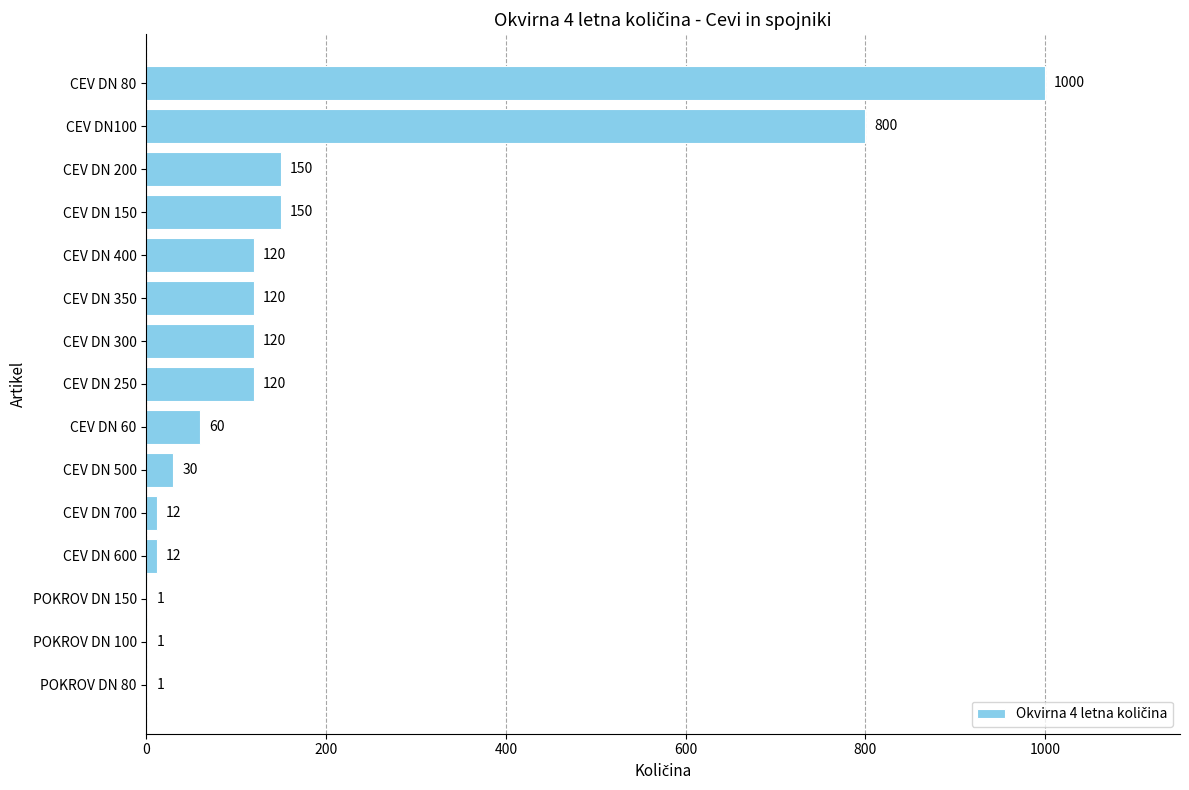

True or false: the data shows 150 at CEV DN 200.

True